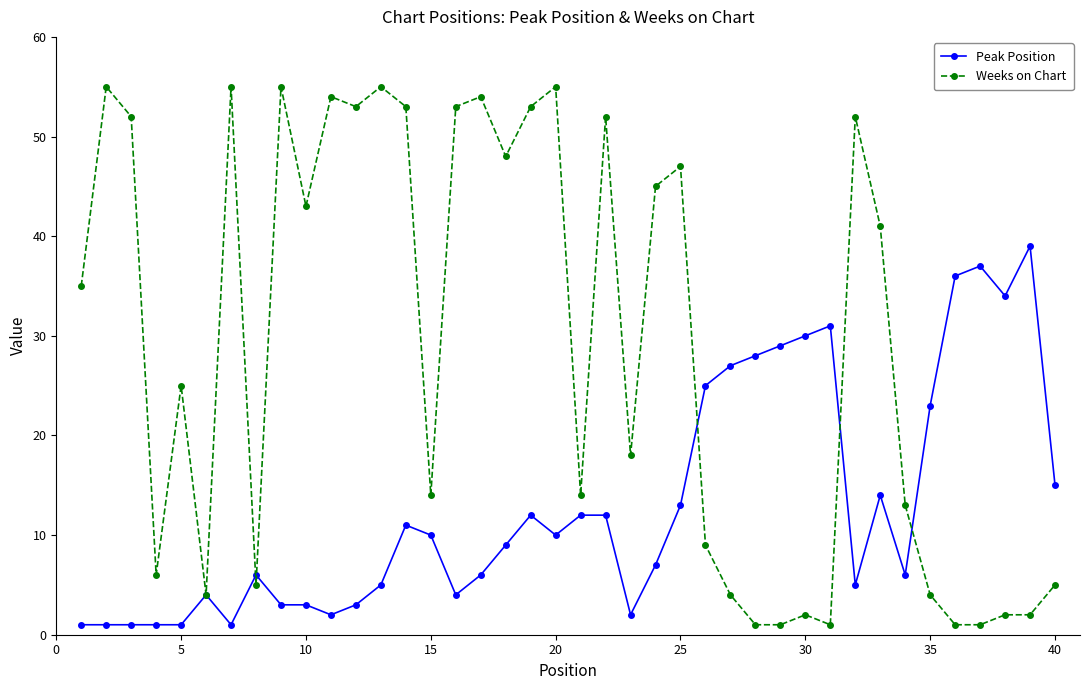

What is the greatest value displayed?

55